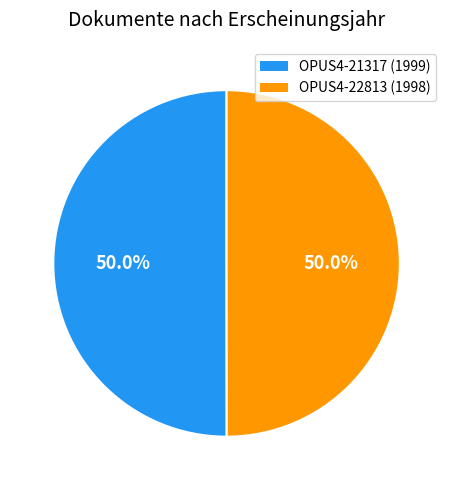

Approximately how many times larger is the value at OPUS4-22813 compared to OPUS4-21317?

1.0